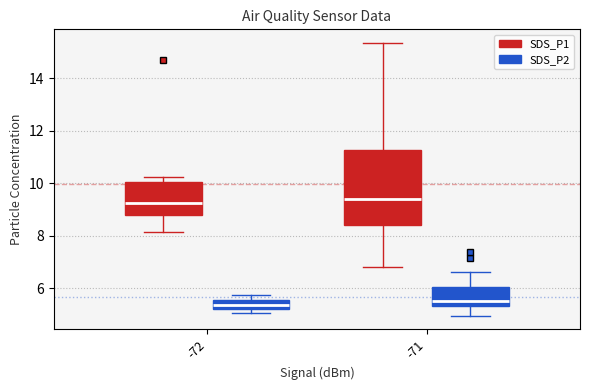

Reading left to right, transcribe this box plot: for each box, give where its median line is, the range the box spans, and where its two whiskers end, as read against the y-axis. The values are not printed on the chart, so give them approximately, as read against the axis.

-72 (SDS_P1): median 9.2, box 8.8 to 10.0, whiskers 8.2 to 10.2
-72 (SDS_P2): median 5.4, box 5.2 to 5.6, whiskers 5.0 to 5.8
-71 (SDS_P1): median 9.4, box 8.4 to 11.2, whiskers 6.8 to 15.4
-71 (SDS_P2): median 5.6, box 5.4 to 6.0, whiskers 5.0 to 6.6